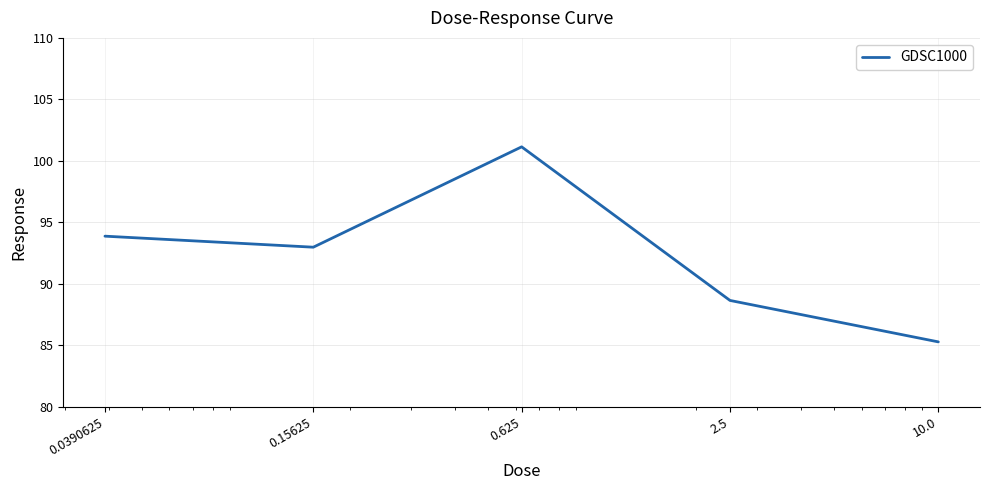

What is the average value?

92.4